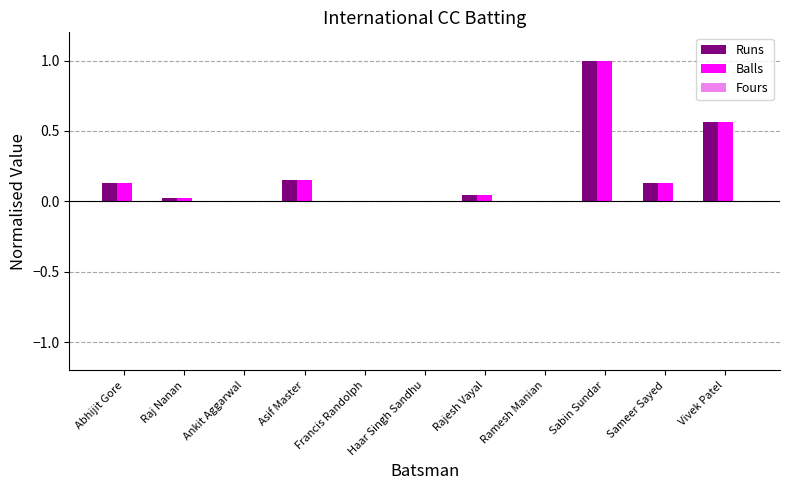

What is the sum of all Runs values?

2.0